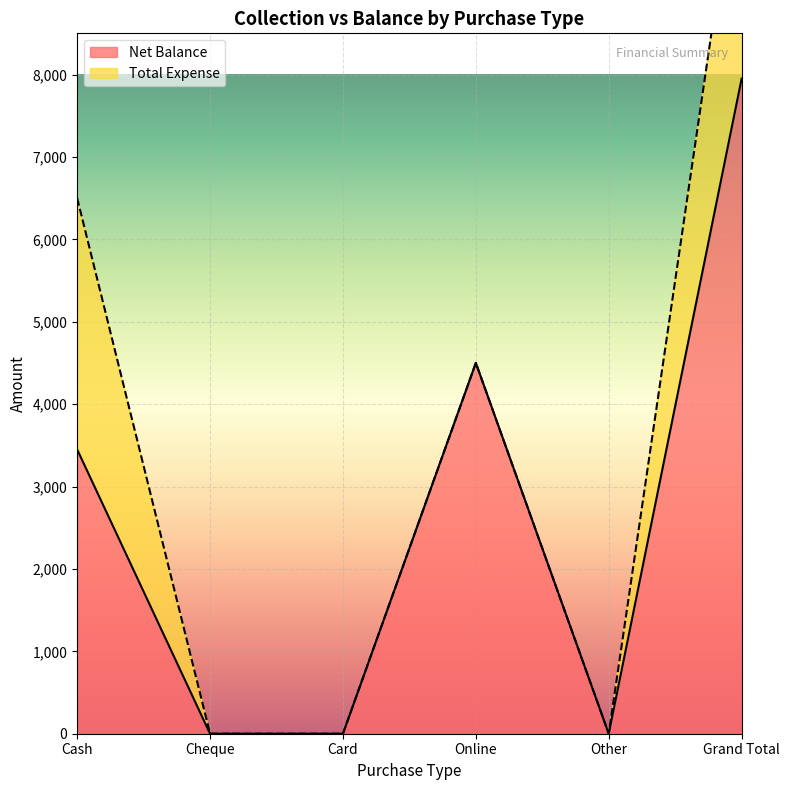

The chart shows a value of 6671 at Online. True or false?

False